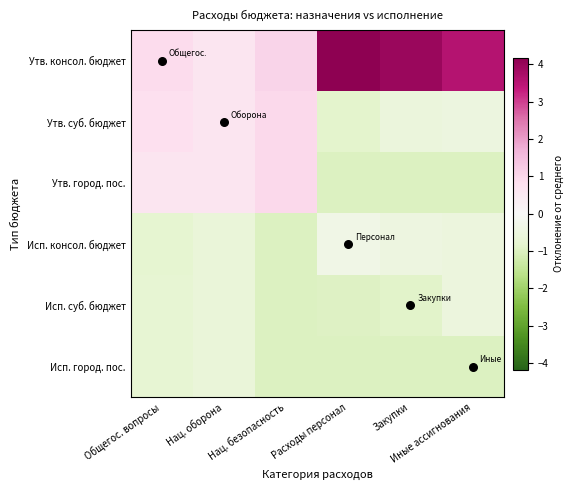

What is the maximum value shown in the chart?

4.2